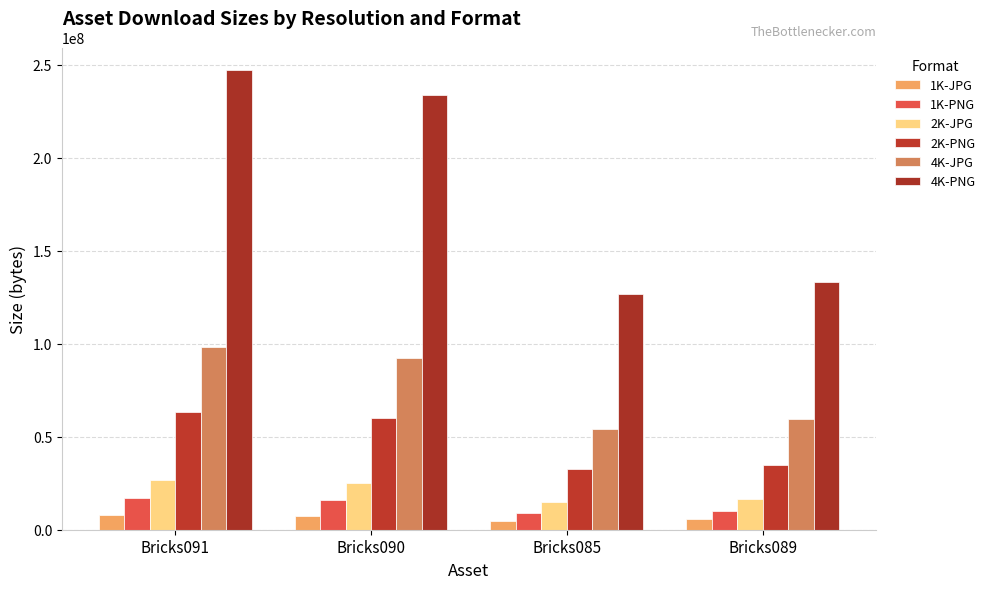

At which label is 2K-PNG closest to 48081318?

Bricks090